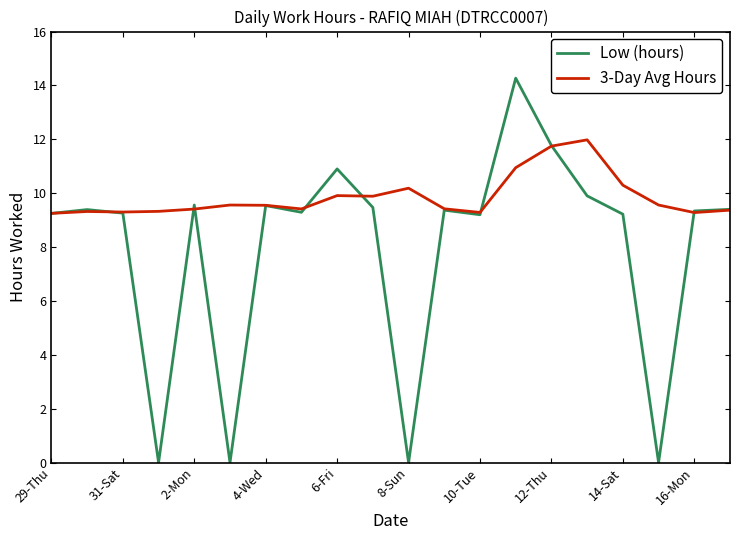

Which series has the largest range (max minus min)?

Low (hours)